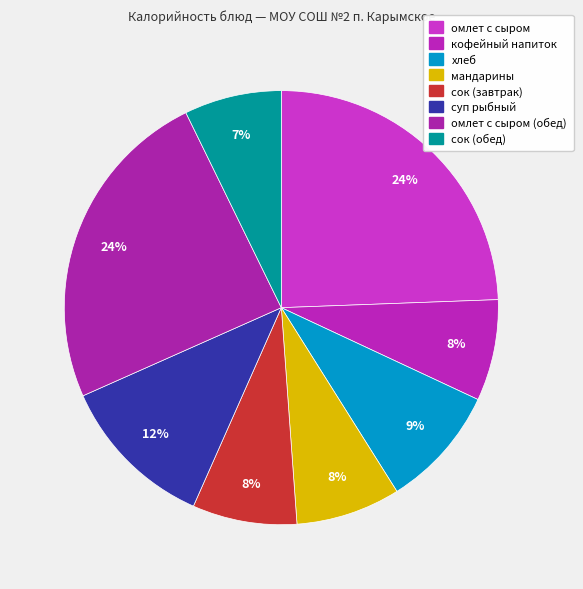

How many slices are in this pie chart?

8